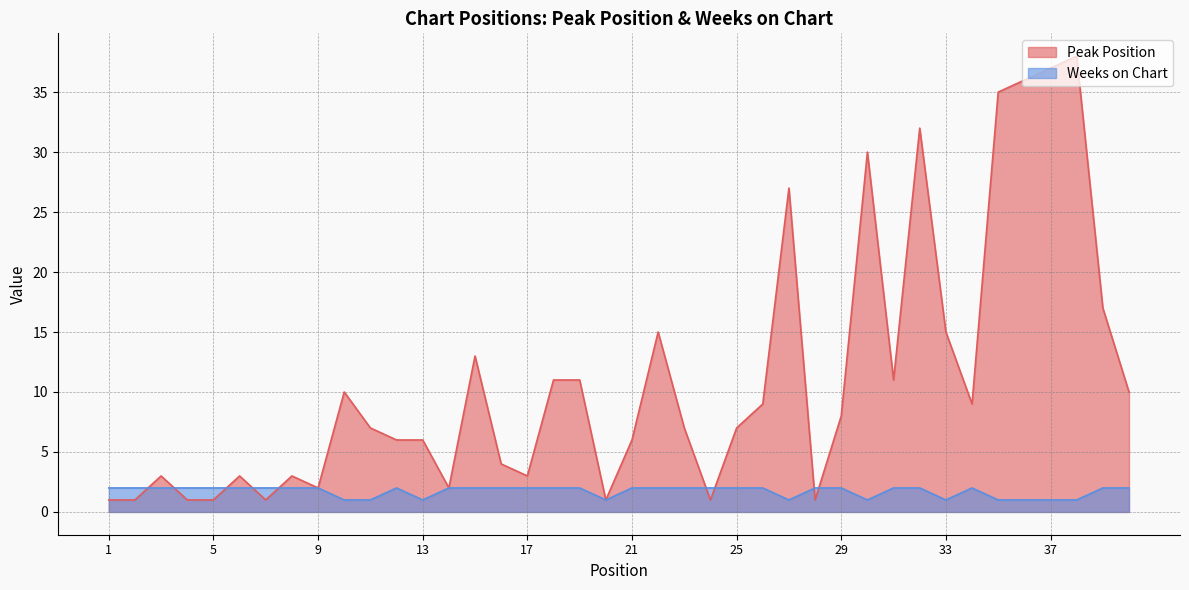

Between which two adjacent categories do Weeks on Chart and Peak Position first intersect?

2 and 3